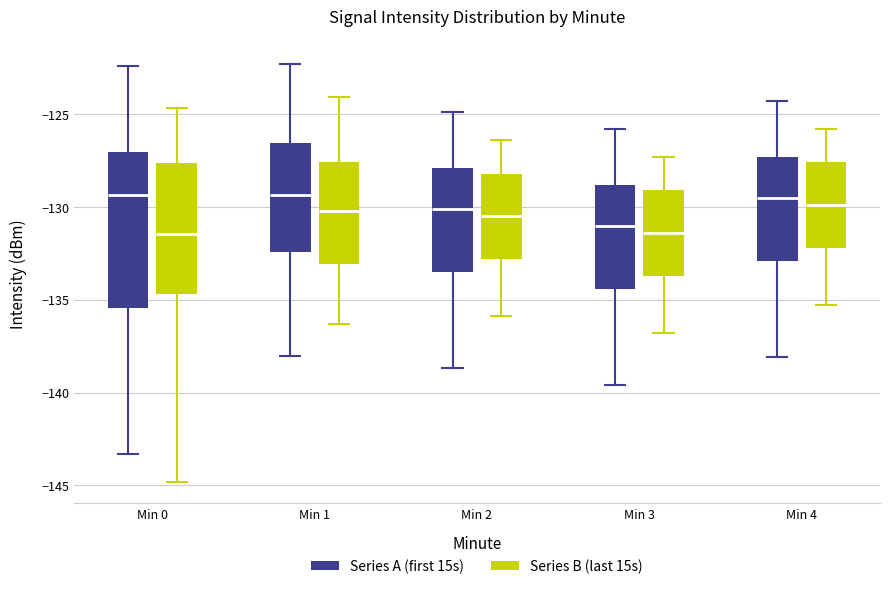

Reading left to right, transcribe this box plot: for each box, give where its median line is, the range the box spans, and where its two whiskers end, as read against the y-axis. The values are not printed on the chart, so give them approximately, as read against the axis.

Min 0 (Series A (first 15s)): median -129.5, box -135.5 to -127.0, whiskers -143.5 to -122.5
Min 0 (Series B (last 15s)): median -131.5, box -134.5 to -127.5, whiskers -145.0 to -124.5
Min 1 (Series A (first 15s)): median -129.5, box -132.5 to -126.5, whiskers -138.0 to -122.5
Min 1 (Series B (last 15s)): median -130.0, box -133.0 to -127.5, whiskers -136.5 to -124.0
Min 2 (Series A (first 15s)): median -130.0, box -133.5 to -128.0, whiskers -138.5 to -125.0
Min 2 (Series B (last 15s)): median -130.5, box -133.0 to -128.0, whiskers -136.0 to -126.5
Min 3 (Series A (first 15s)): median -131.0, box -134.5 to -129.0, whiskers -139.5 to -126.0
Min 3 (Series B (last 15s)): median -131.5, box -133.5 to -129.0, whiskers -137.0 to -127.5
Min 4 (Series A (first 15s)): median -129.5, box -133.0 to -127.5, whiskers -138.0 to -124.5
Min 4 (Series B (last 15s)): median -130.0, box -132.0 to -127.5, whiskers -135.5 to -126.0